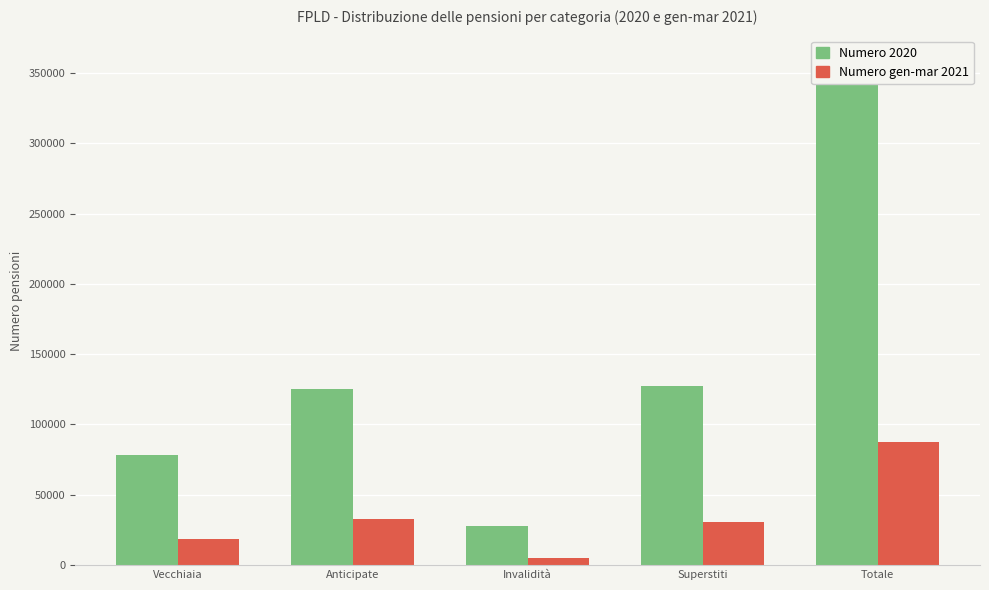

Does the chart contain any negative values?

No